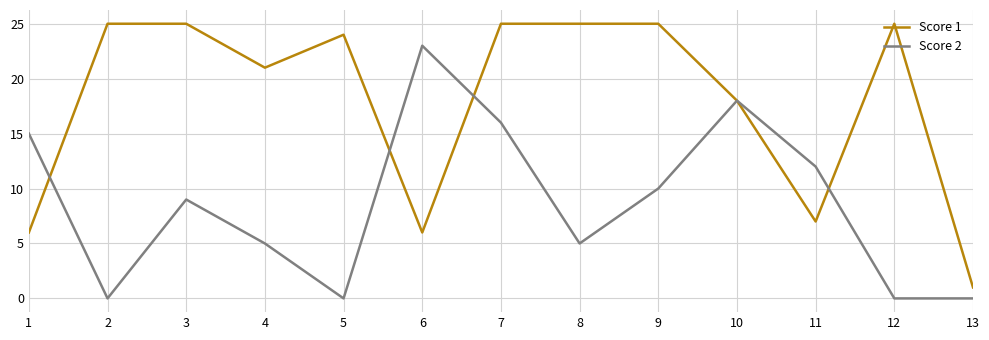

What are all the series names shown in the legend?

Score 1, Score 2